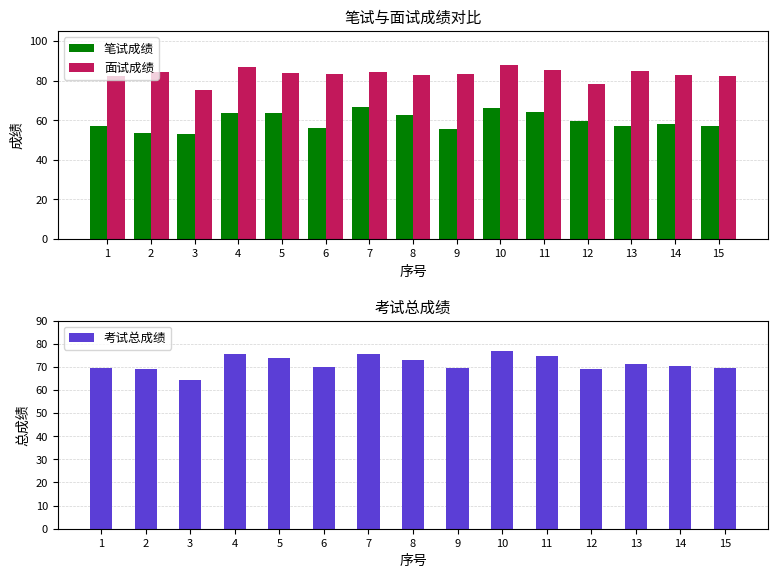

True or false: 笔试成绩 has a value of 93.5 at 3.

False